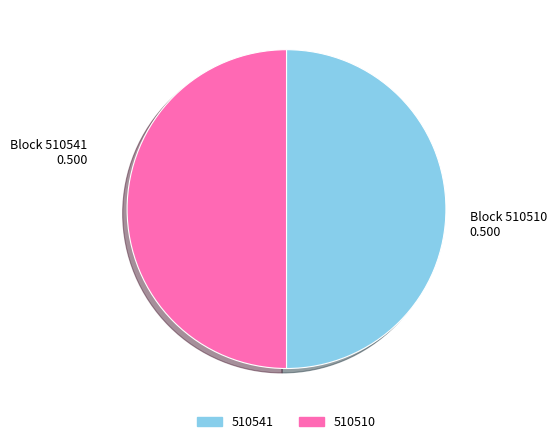

True or false: 510510 accounts for 50% of the total.

True